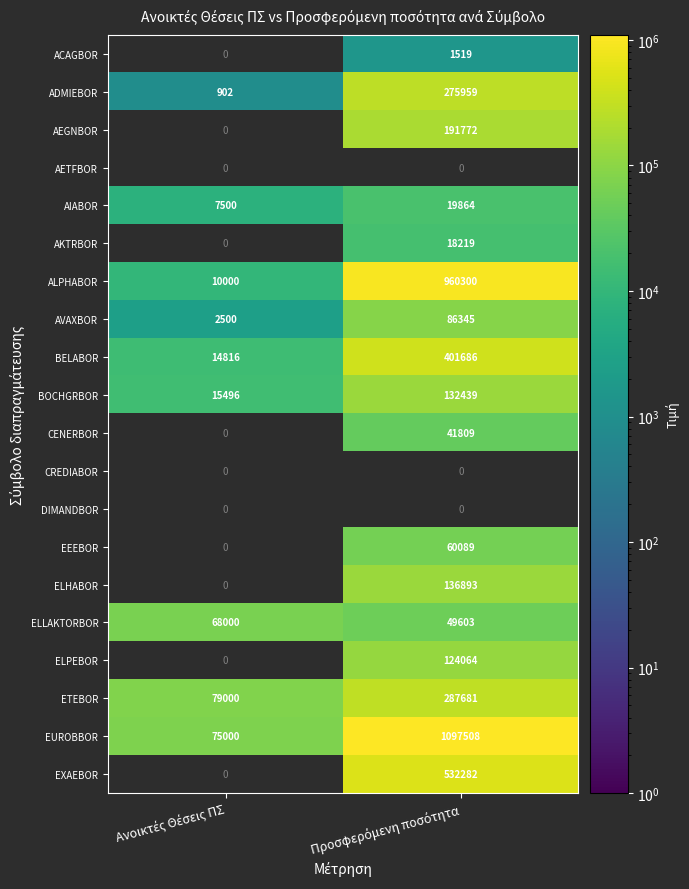

What is the highest value of the AIABOR series?

19864